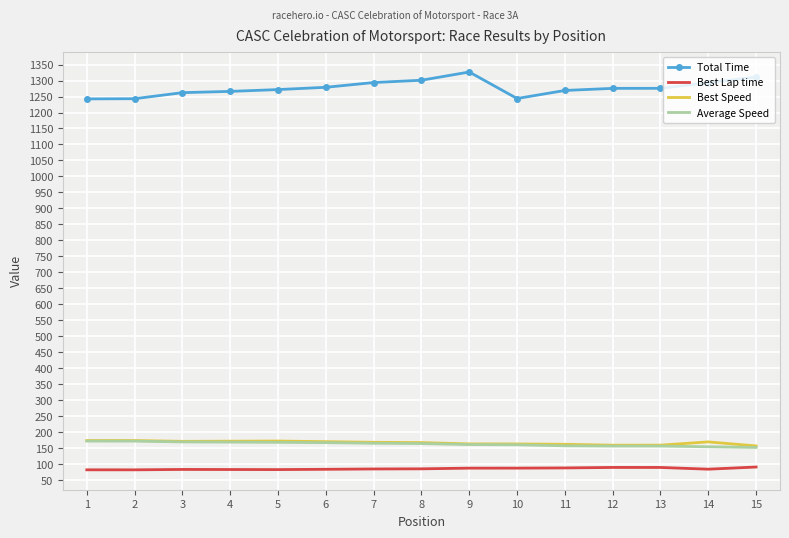

True or false: Best Lap time and Total Time cross at least once.

False